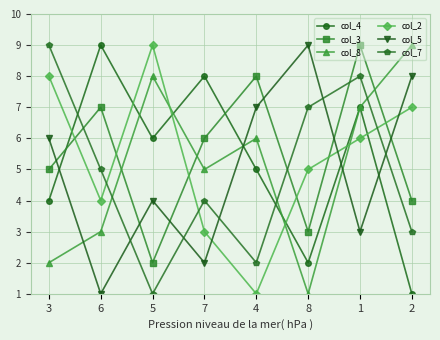

Rank the series by their average value, from lowest to highest.

col_7, col_5, col_8, col_4, col_2, col_3